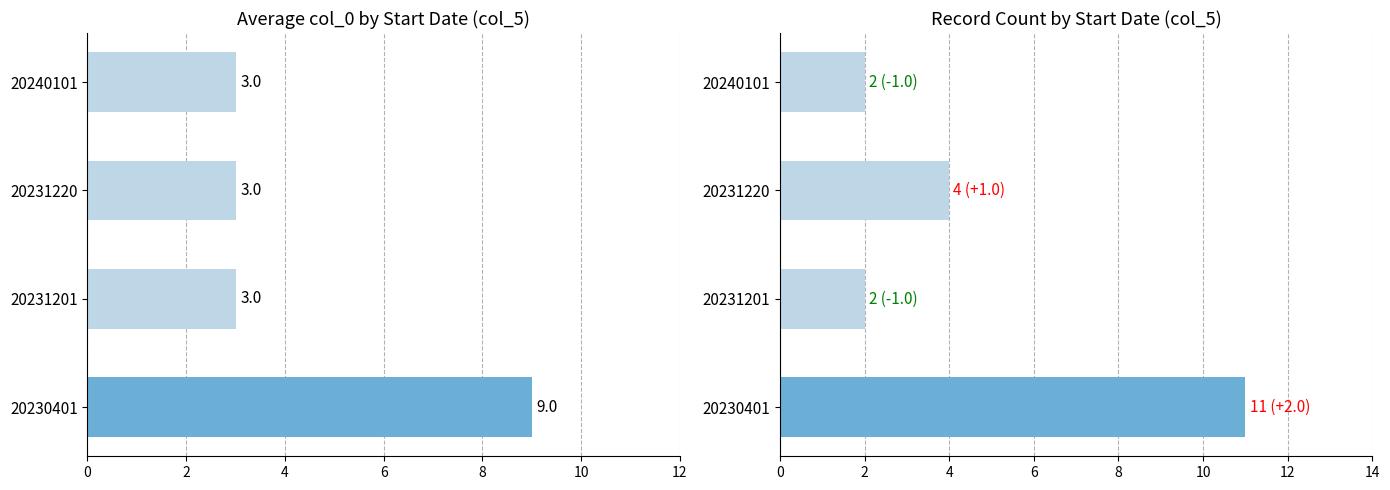

Reading left to right, extract all data points from this chart.

avg col_0: 9	3	3	3
record count: 11	2	4	2